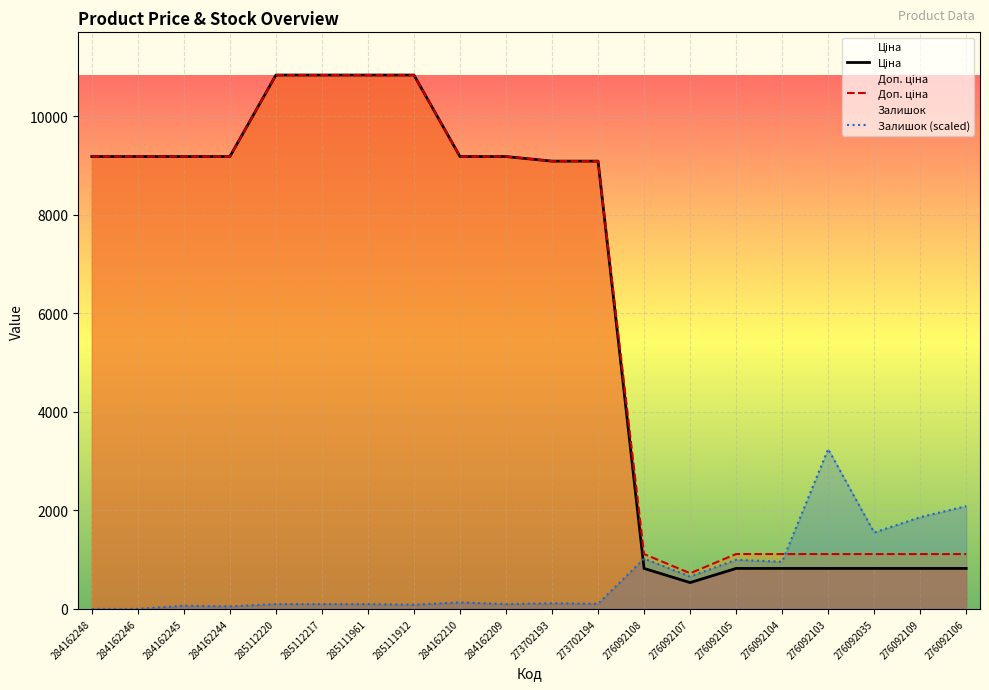

True or false: Ціна and Залишок (scaled) intersect in this chart.

True